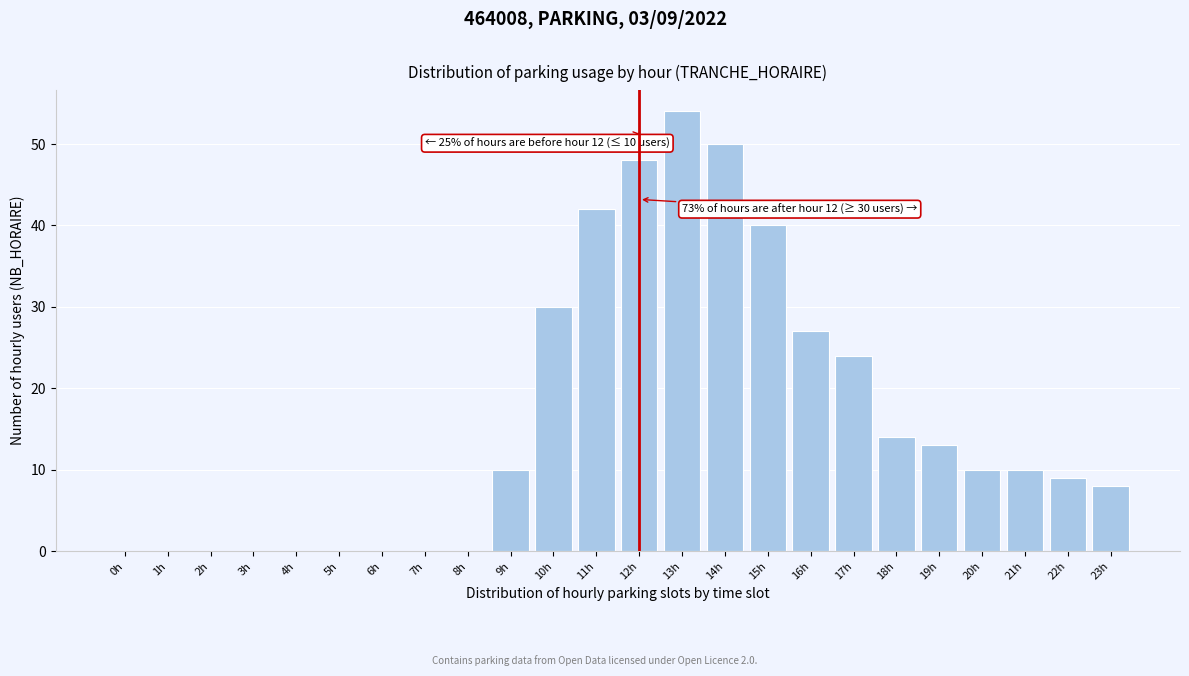

Reading right to left, list all the values displayed in this chart.

23h=8	22h=9	21h=10	20h=10	19h=13	18h=14	17h=24	16h=27	15h=40	14h=50	13h=54	12h=48	11h=42	10h=30	9h=10	8h=0	7h=0	6h=0	5h=0	4h=0	3h=0	2h=0	1h=0	0h=0